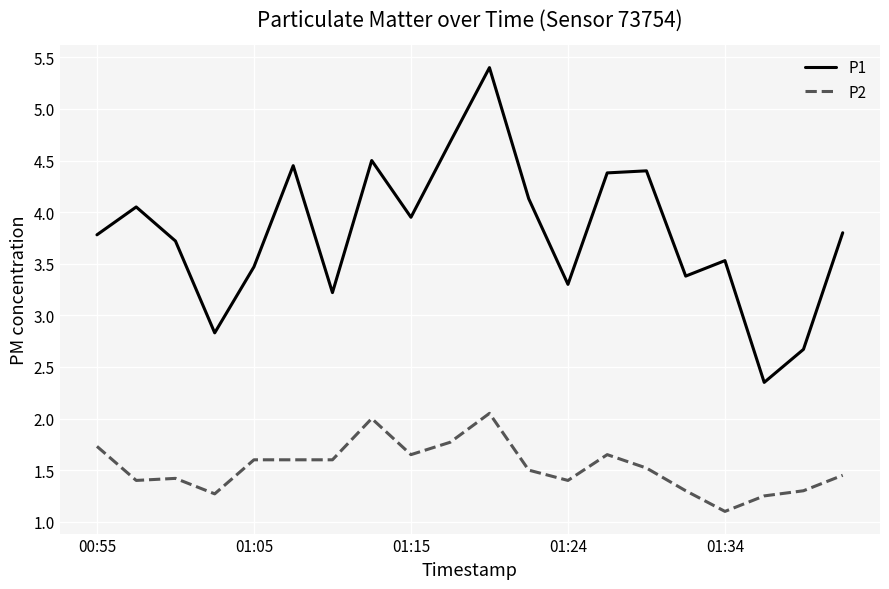

True or false: P1 and P2 cross at least once.

False